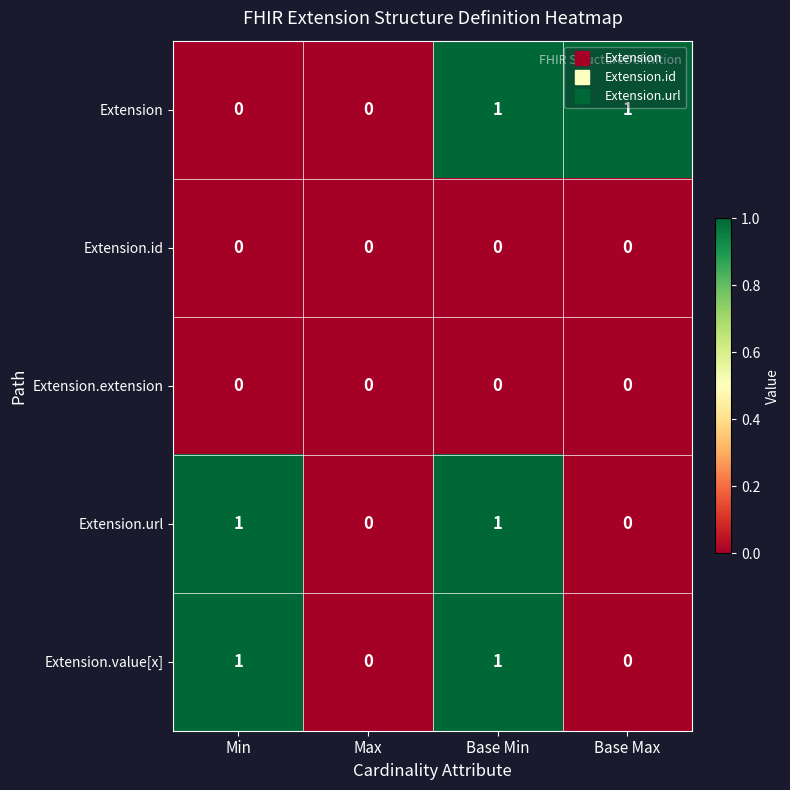

At which category is the sum across all series the highest?

Base Min